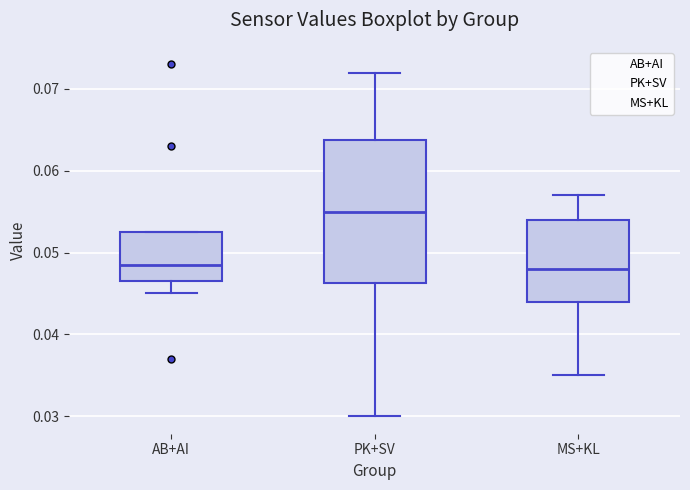

Reading left to right, read every box against the y-axis: the position of its median line, the range the box covers, and the ends of its whiskers. The values are not printed on the chart, so give them approximately, as read against the axis.

AB+AI: median 0.049, box 0.047 to 0.053, whiskers 0.045 to 0.053
PK+SV: median 0.055, box 0.046 to 0.064, whiskers 0.030 to 0.072
MS+KL: median 0.048, box 0.044 to 0.054, whiskers 0.035 to 0.057